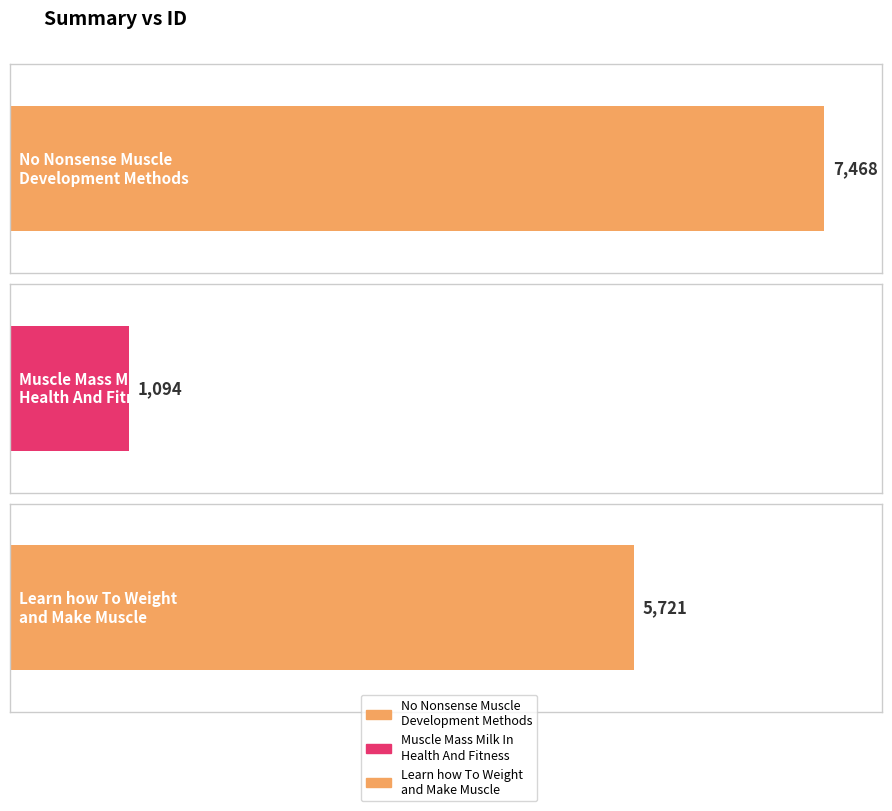

Is it true that the value at Muscle Mass Milk In
Health And Fitness is 1094?

True